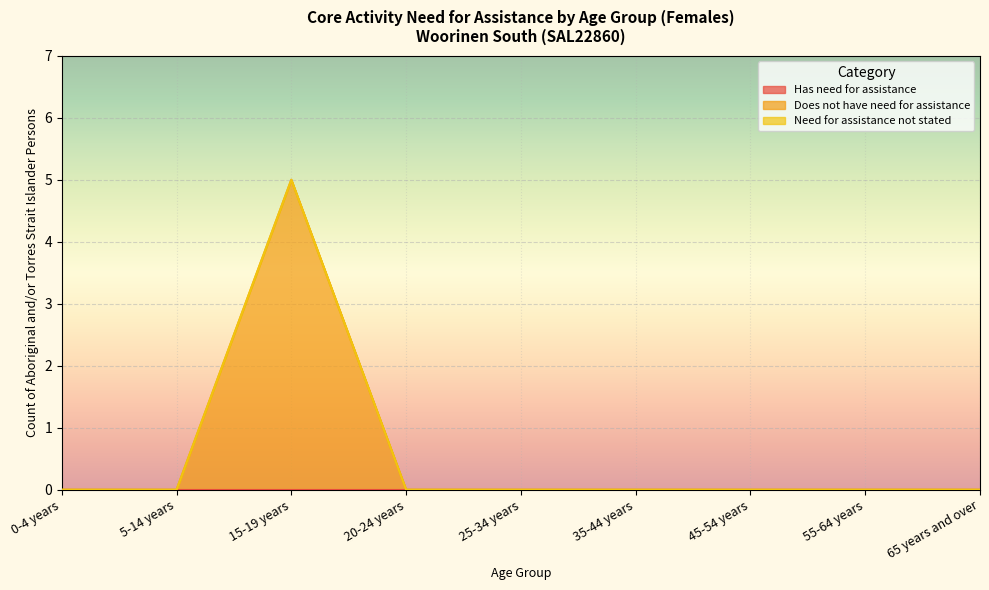

What is the label of the 1st point from the left?

0-4 years